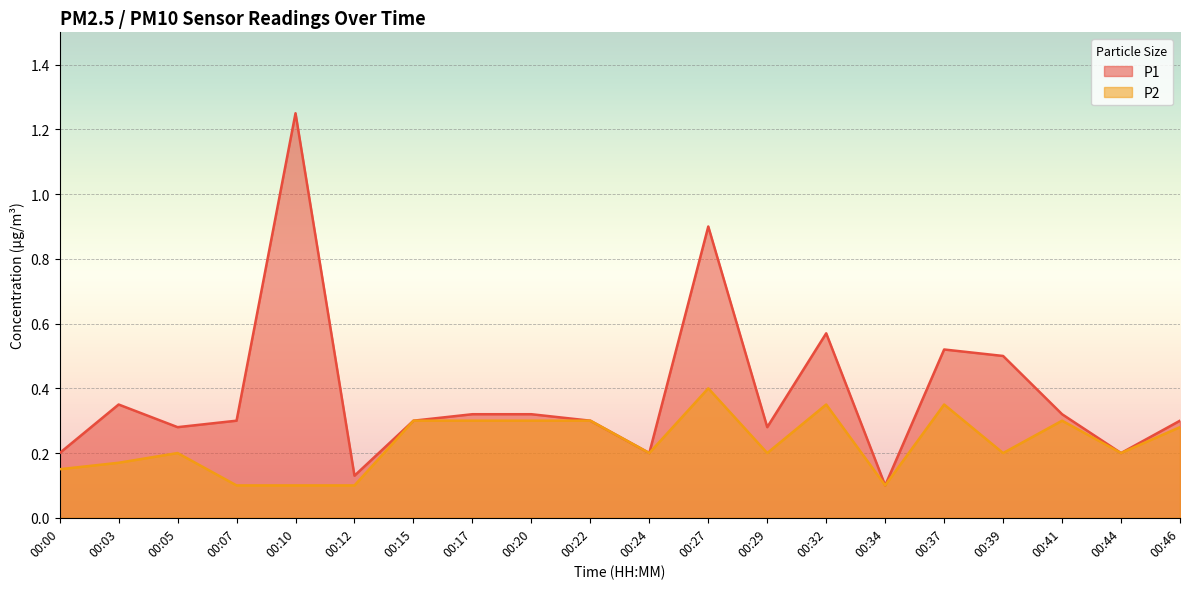

Rank the series by their maximum value, from lowest to highest.

P2, P1